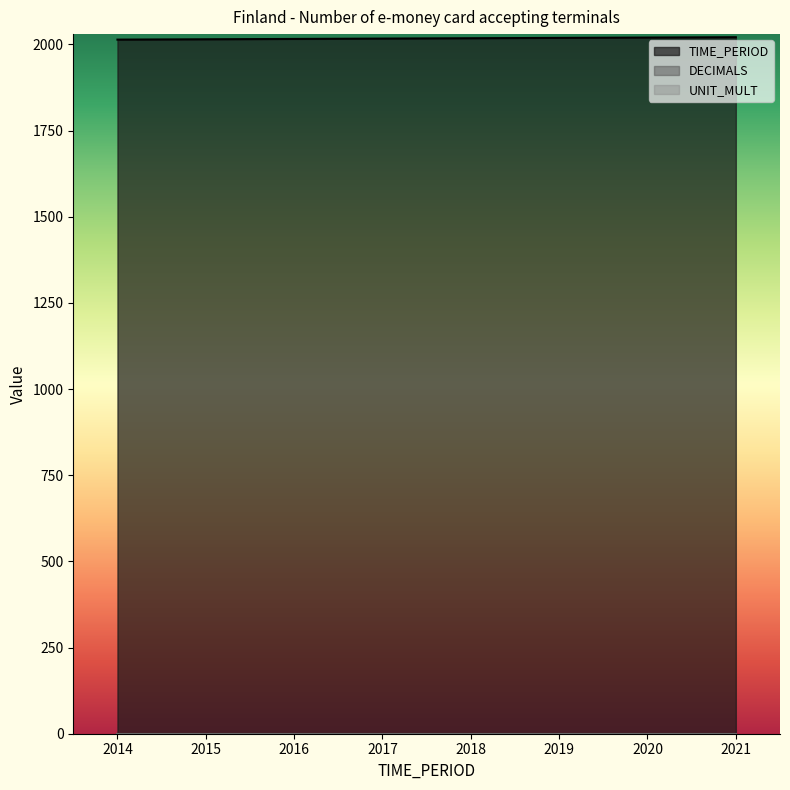

True or false: UNIT_MULT and TIME_PERIOD cross at least once.

False